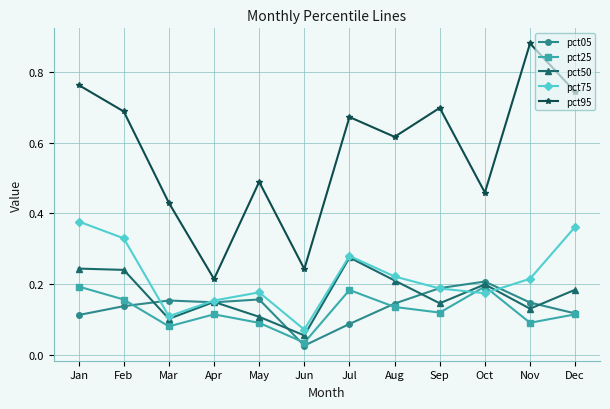

How many lines are shown in the chart?

5